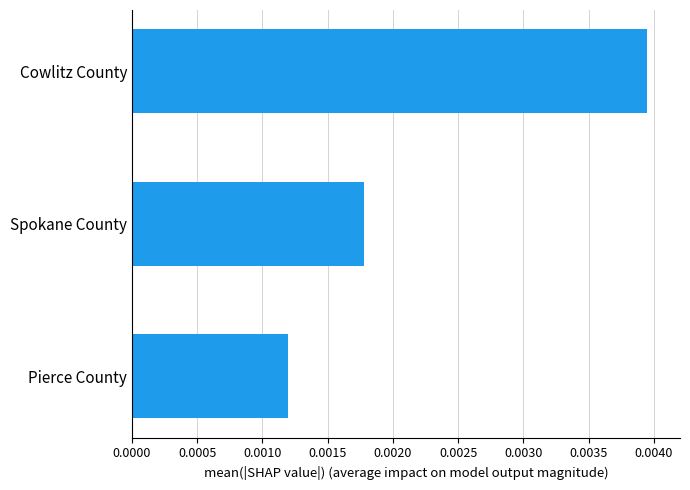

List the labels in order of value, smallest first.

Pierce County, Spokane County, Cowlitz County